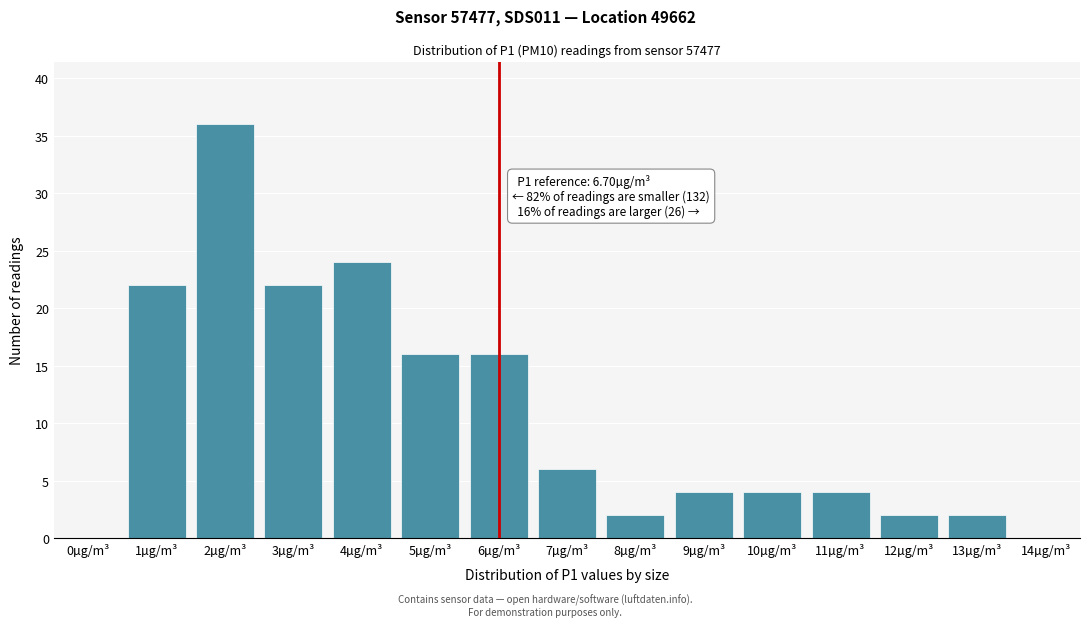

Reading left to right, transcribe all the data shown in this chart.

0µg/m³=0	1µg/m³=22	2µg/m³=36	3µg/m³=22	4µg/m³=24	5µg/m³=16	6µg/m³=16	7µg/m³=6	8µg/m³=2	9µg/m³=4	10µg/m³=4	11µg/m³=4	12µg/m³=2	13µg/m³=2	14µg/m³=0